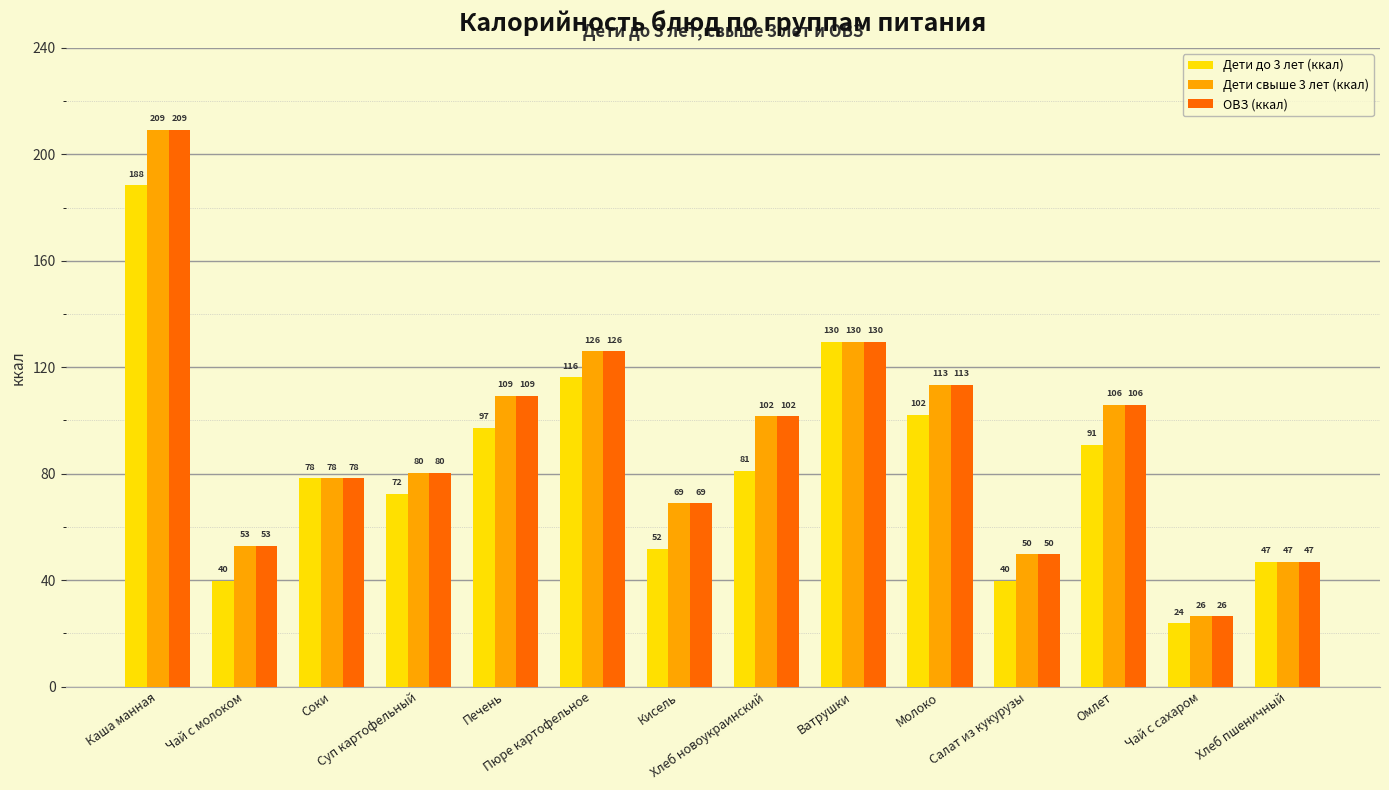

What position from the left is Суп картофельный?

4